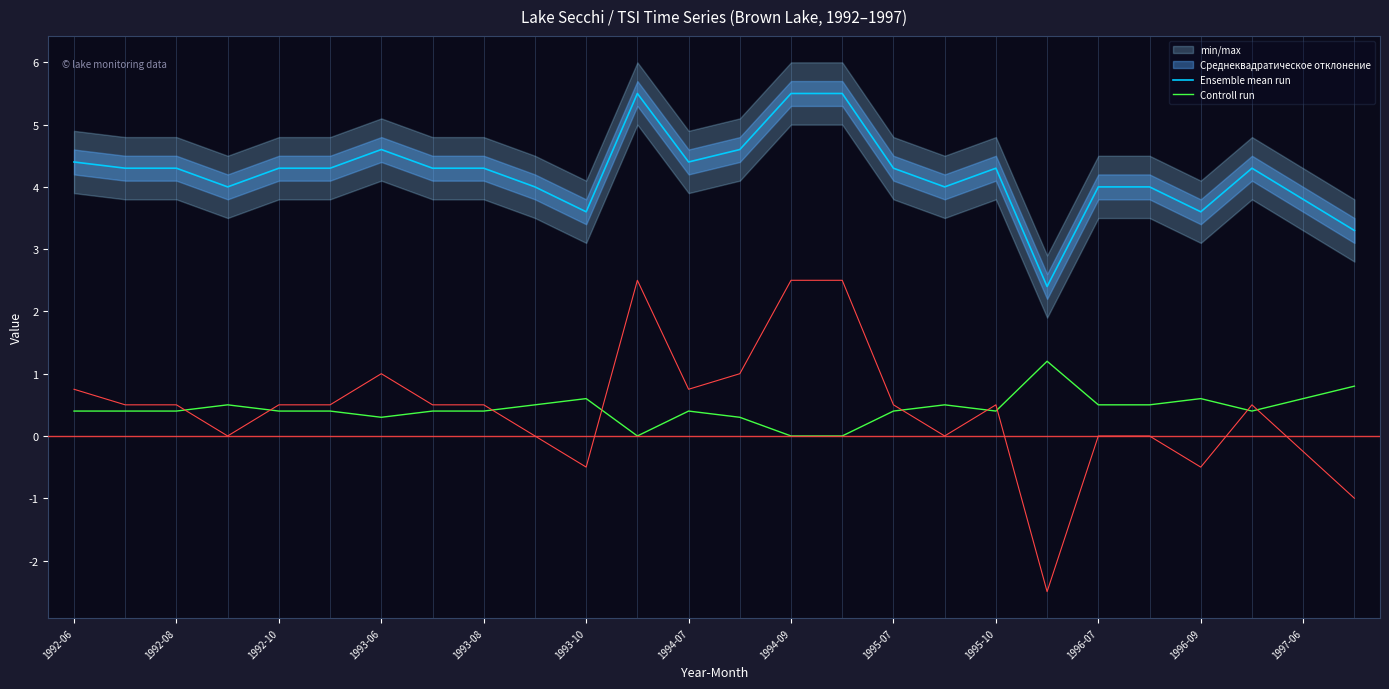

True or false: Controll run and Ensemble mean run intersect in this chart.

False